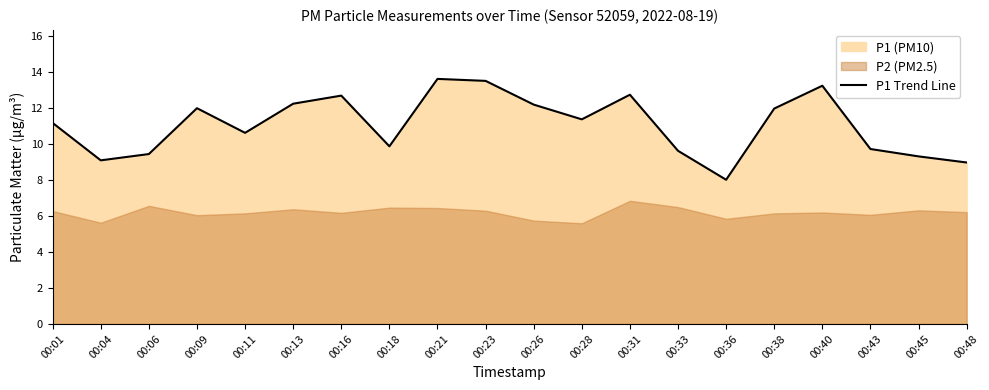

Rank the categories by value from highest to lowest.

00:21, 00:23, 00:40, 00:31, 00:16, 00:13, 00:26, 00:09, 00:38, 00:28, 00:01, 00:11, 00:18, 00:43, 00:33, 00:06, 00:45, 00:04, 00:48, 00:36